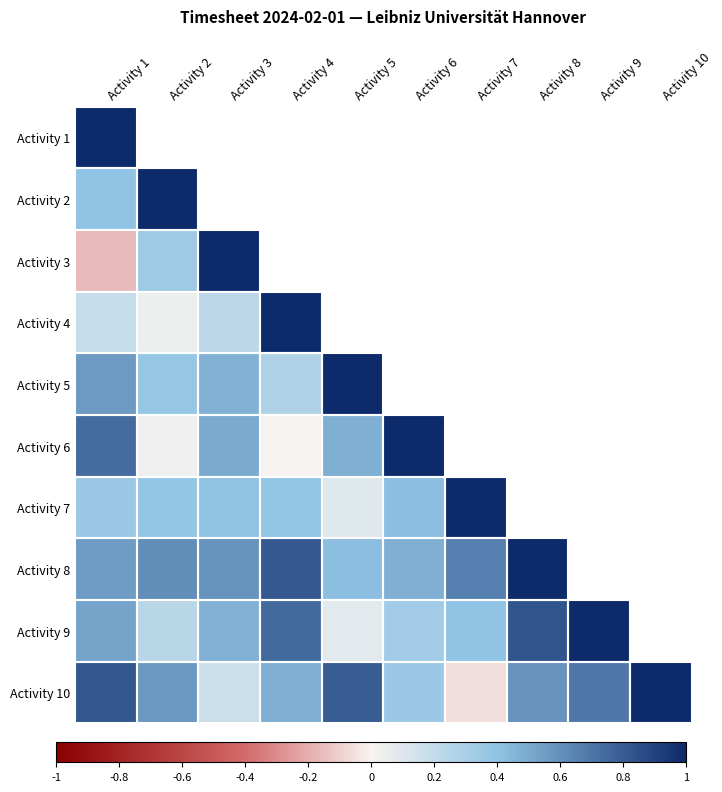

The Activity 10 series shows 1.0 at Activity 9. True or false?

False